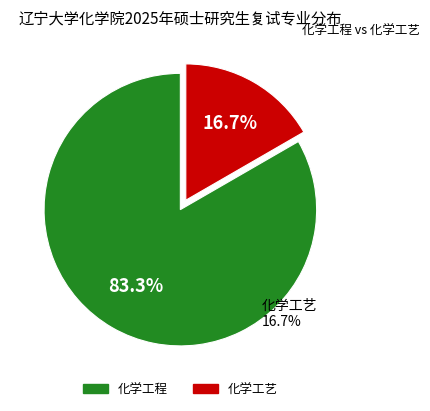

Rank the categories by value from lowest to highest.

化学工艺, 化学工程